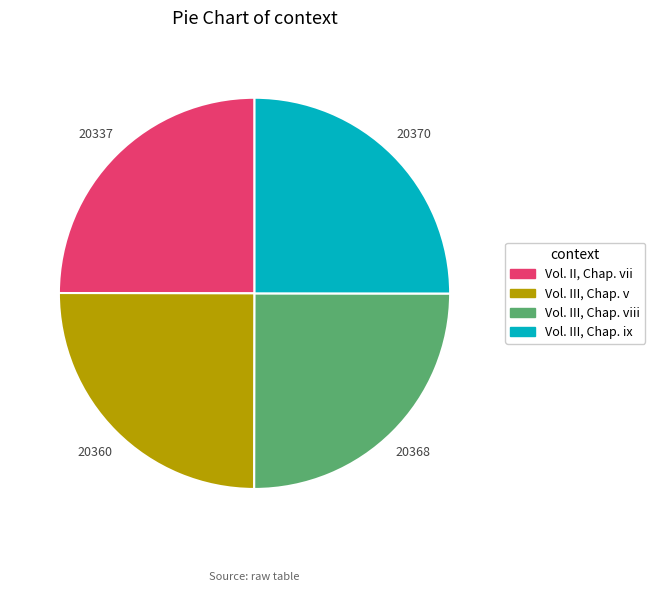

Does any single category account for the majority?

No